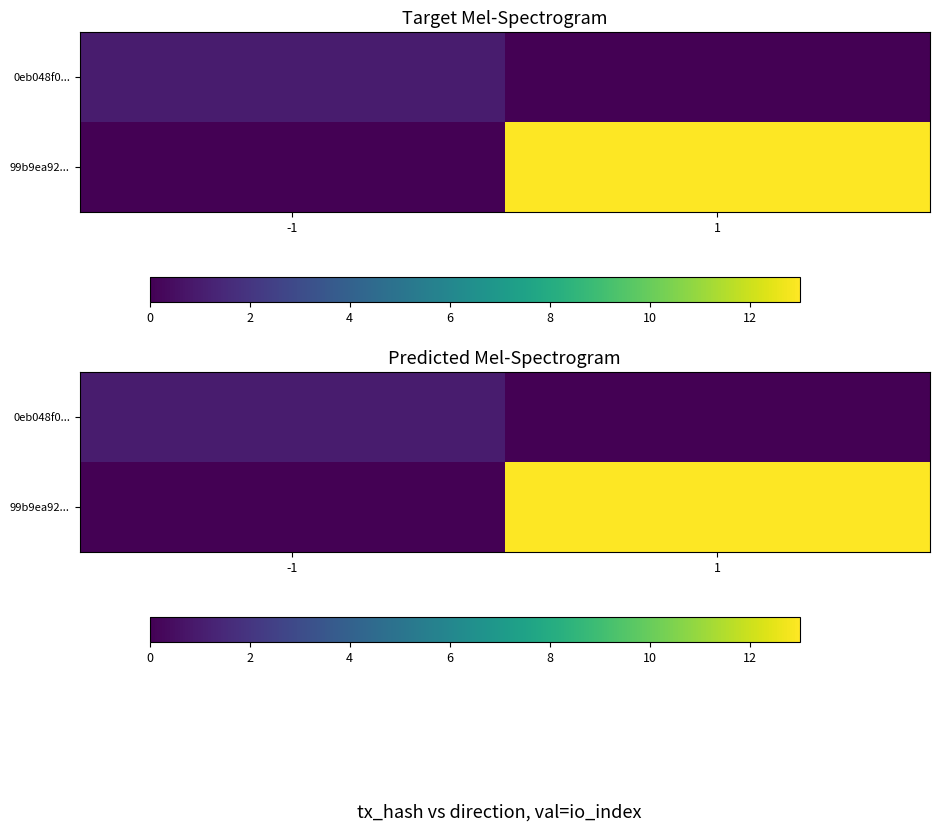

At how many categories does at least one series exceed 1?

1